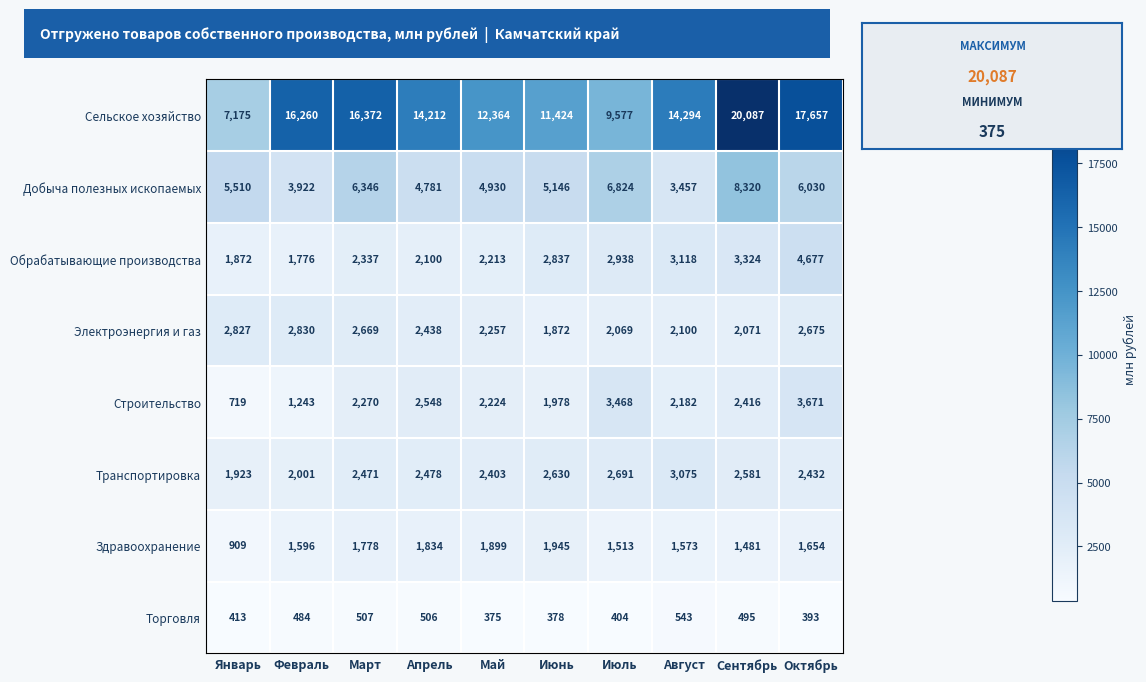

Is it true that Добыча полезных ископаемых equals 4930 at Май?

True